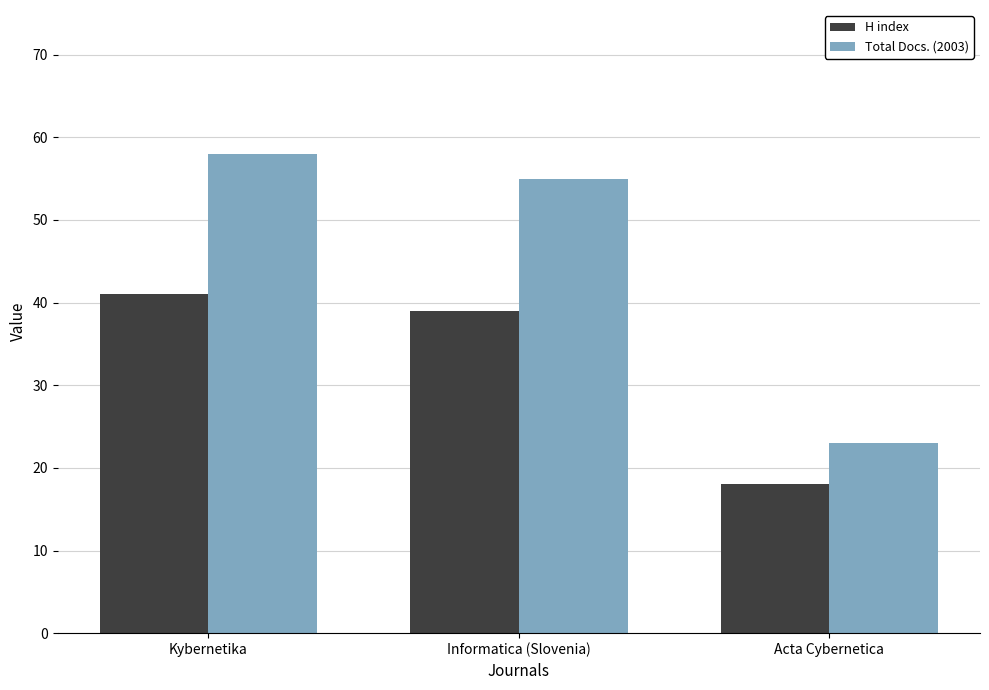

What is the total value across all series at Kybernetika?

99